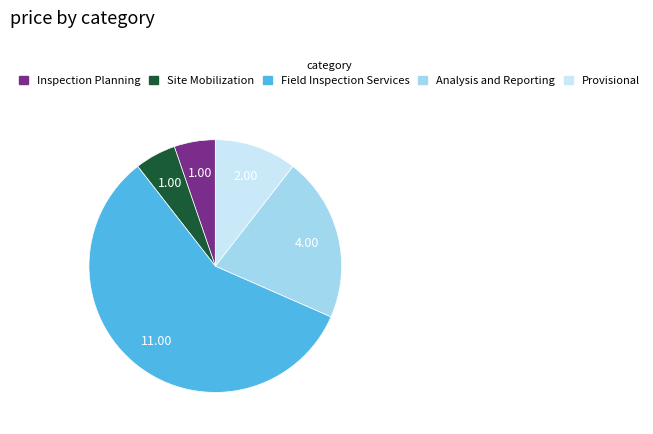

Between Analysis and Reporting and Field Inspection Services, which is larger?

Field Inspection Services